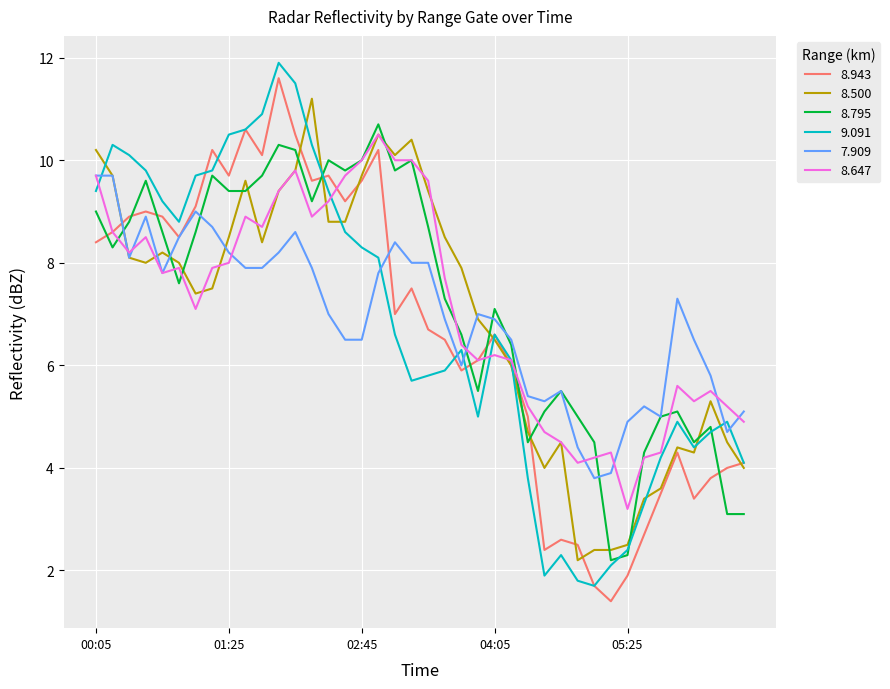

True or false: 9.091 and 7.909 cross at least once.

True